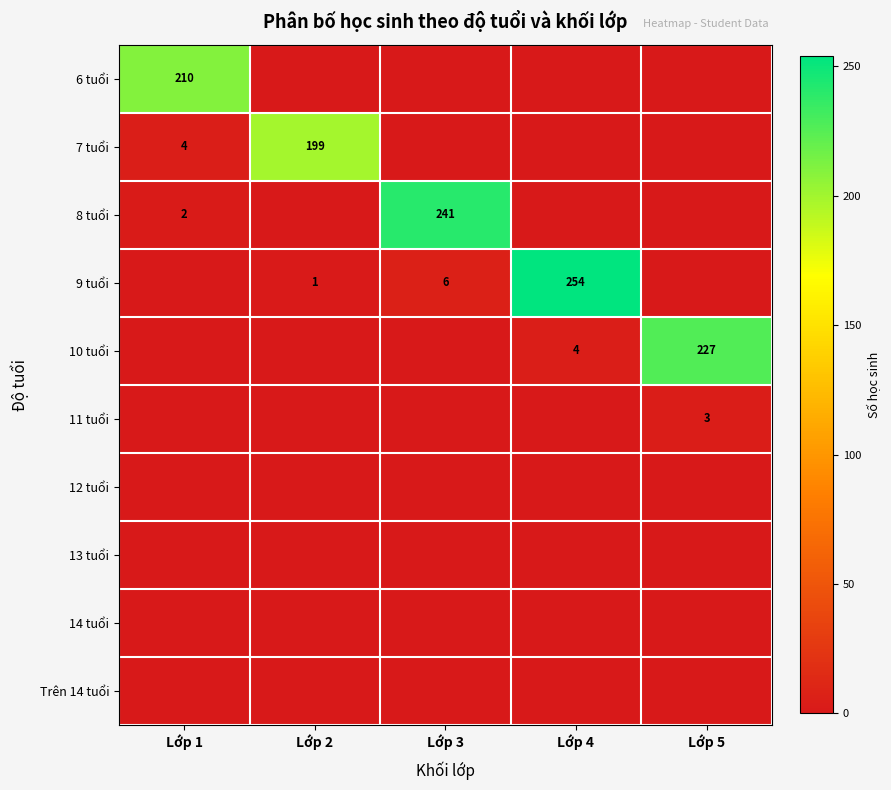

At how many categories does at least one series exceed 20?

5